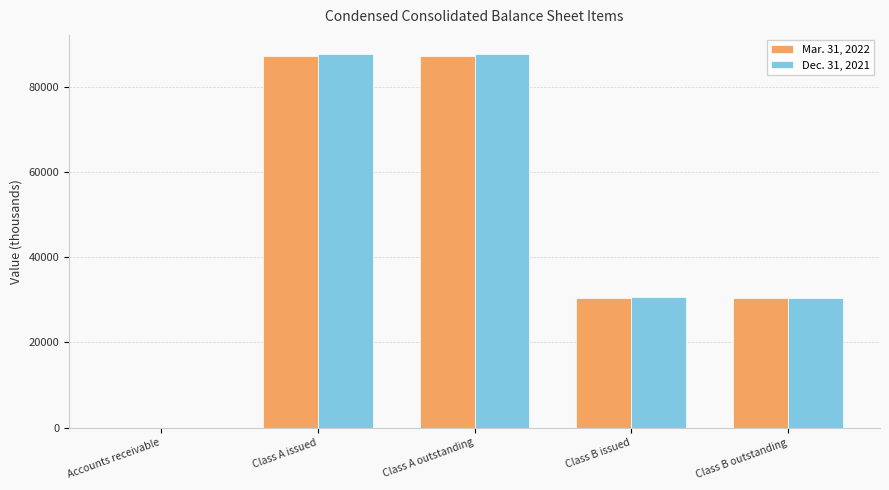

True or false: Mar. 31, 2022 has a value of 87380.0 at Class A outstanding.

True